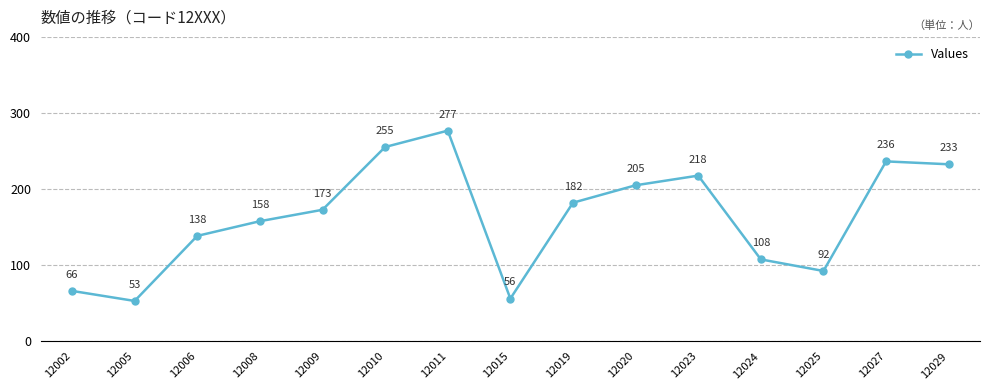

What is the difference between the maximum and minimum values?

223.8